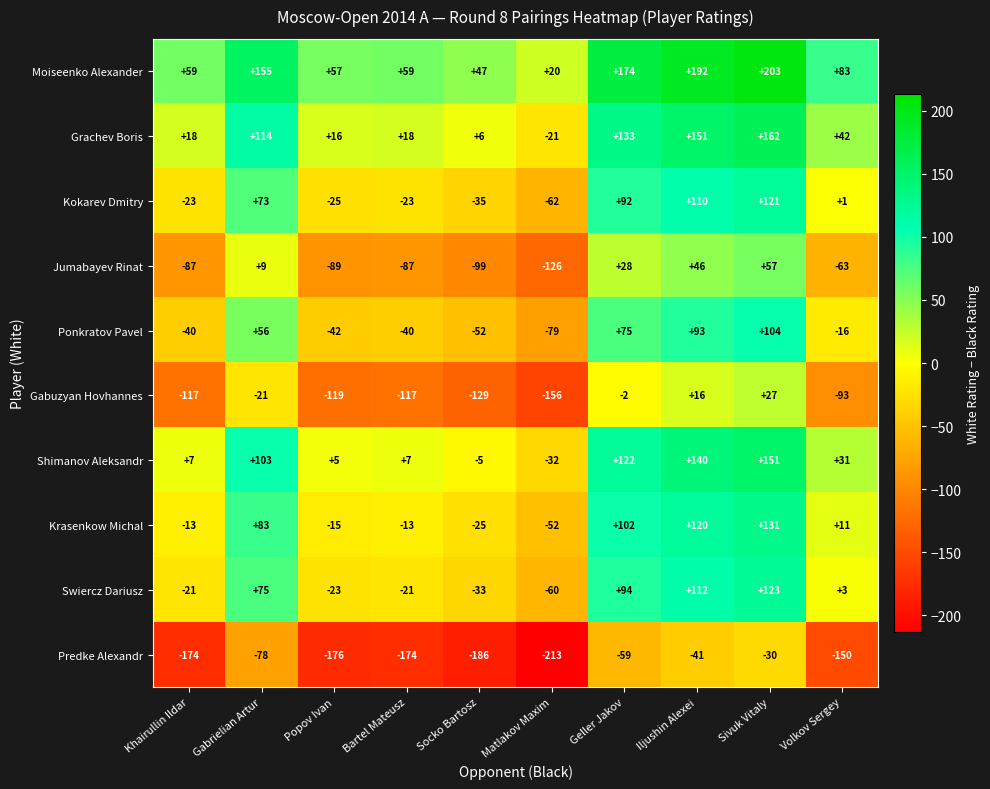

What is the difference between the second highest and second lowest values in the Swiercz Dariusz series?

145